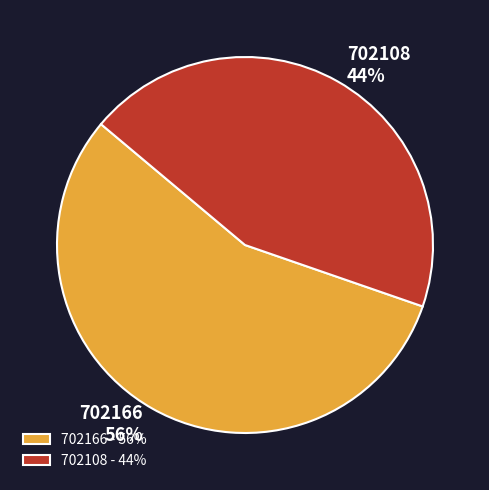

To the nearest percent, what is the combined percentage of 702108 and 702166?

100%